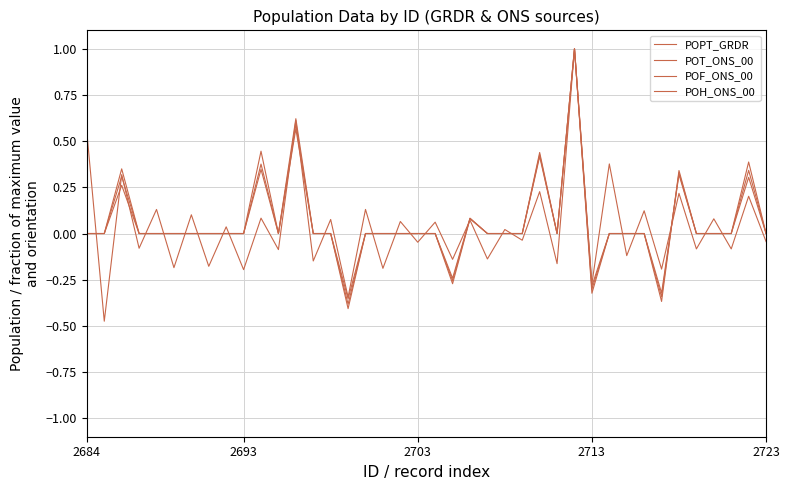

Reading right to left, extract all data points from this chart.

POPT_GRDR: -0.0	0.2	-0.1	0.1	-0.1	0.2	-0.2	0.1	-0.1	0.4	-0.3	1.0	-0.2	0.2	-0.0	0.0	-0.1	0.1	-0.1	0.1	-0.0	0.1	-0.2	0.1	-0.3	0.1	-0.1	0.6	-0.1	0.1	-0.2	0.0	-0.2	0.1	-0.2	0.1	-0.1	0.3	-0.5	0.5
POT_ONS_00: -0.0	0.3	-0.0	0.0	-0.0	0.3	-0.3	0.0	-0.0	0.0	-0.3	1.0	-0.0	0.4	-0.0	0.0	-0.0	0.1	-0.3	0.0	-0.0	0.0	-0.0	0.0	-0.4	0.0	-0.0	0.6	-0.0	0.4	-0.0	0.0	-0.0	0.0	-0.0	0.0	-0.0	0.3	-0.0	0.0
POF_ONS_00: -0.0	0.3	-0.0	0.0	-0.0	0.3	-0.3	0.0	-0.0	0.0	-0.3	1.0	-0.0	0.4	-0.0	0.0	-0.0	0.1	-0.2	0.0	-0.0	0.0	-0.0	0.0	-0.4	0.0	-0.0	0.6	-0.0	0.3	-0.0	0.0	-0.0	0.0	-0.0	0.0	-0.0	0.4	-0.0	0.0
POH_ONS_00: -0.0	0.4	-0.0	0.0	-0.0	0.3	-0.4	0.0	-0.0	0.0	-0.3	1.0	-0.0	0.4	-0.0	0.0	-0.0	0.1	-0.3	0.0	-0.0	0.0	-0.0	0.0	-0.4	0.0	-0.0	0.6	-0.0	0.4	-0.0	0.0	-0.0	0.0	-0.0	0.0	-0.0	0.3	-0.0	0.0